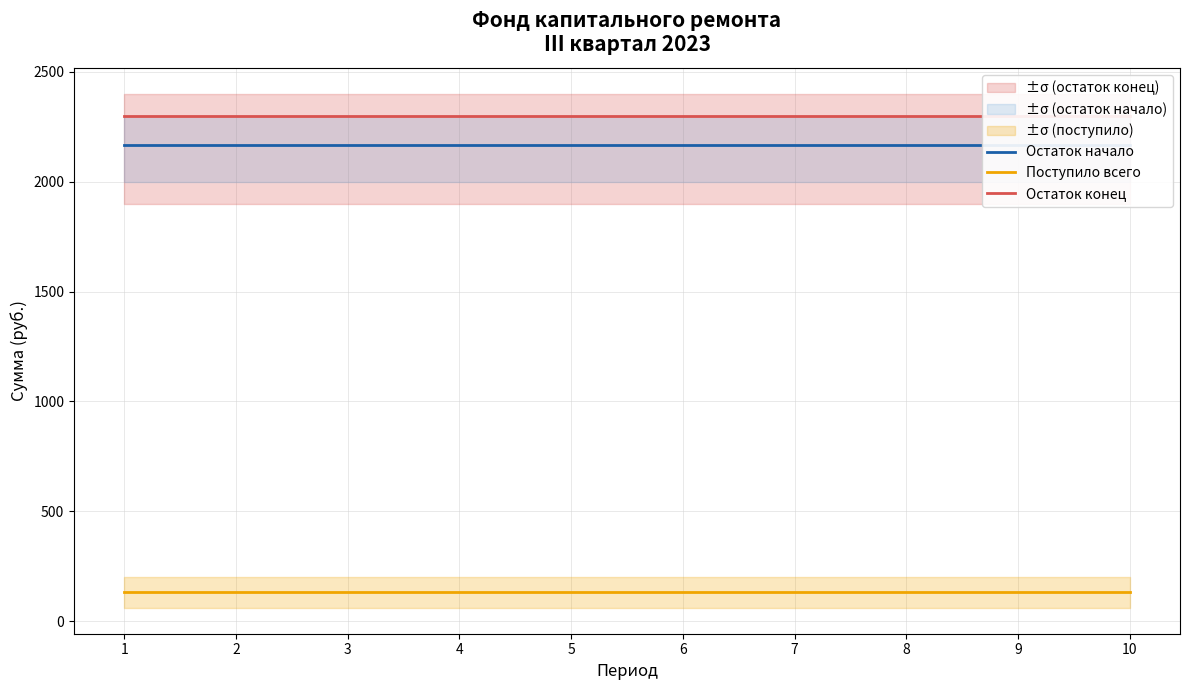

Reading left to right, transcribe all the data shown in this chart.

Остаток начало: 2167.5	2167.5	2167.5	2167.5	2167.5	2167.5	2167.5	2167.5	2167.5	2167.5
Поступило всего: 132.7	132.7	132.7	132.7	132.7	132.7	132.7	132.7	132.7	132.7
Остаток конец: 2300.3	2300.3	2300.3	2300.3	2300.3	2300.3	2300.3	2300.3	2300.3	2300.3